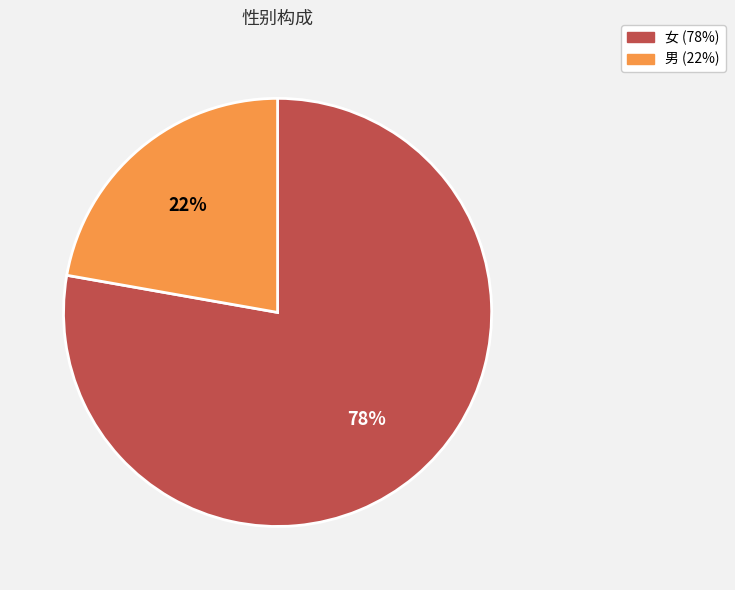

Count the number of slices in the pie.

2